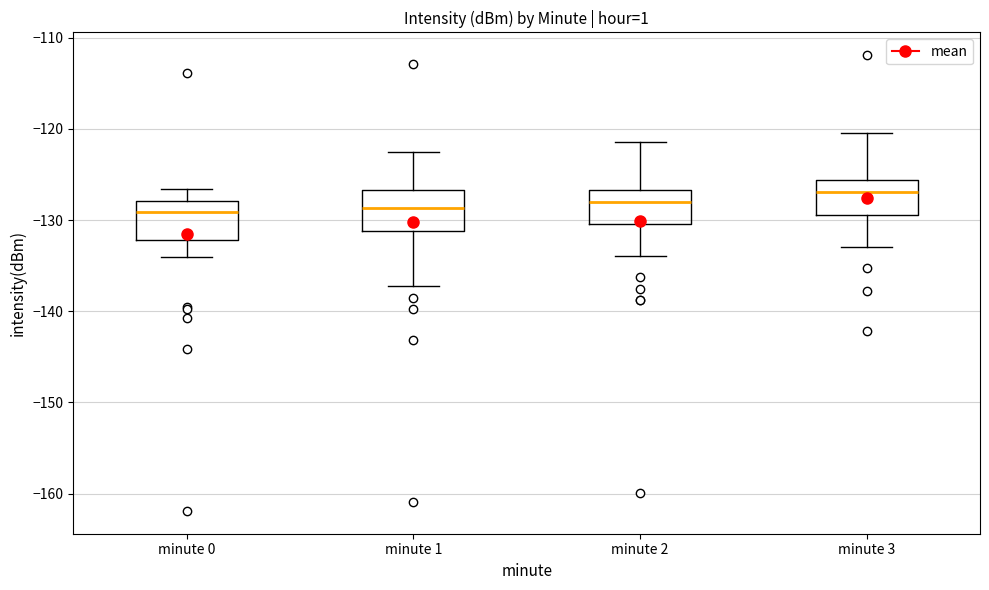

Reading left to right, transcribe this box plot: for each box, give where its median line is, the range the box spans, and where its two whiskers end, as read against the y-axis. The values are not printed on the chart, so give them approximately, as read against the axis.

minute 0: median -129, box -132 to -128, whiskers -134 to -127
minute 1: median -129, box -131 to -127, whiskers -137 to -122
minute 2: median -128, box -130 to -127, whiskers -134 to -121
minute 3: median -127, box -129 to -126, whiskers -133 to -120